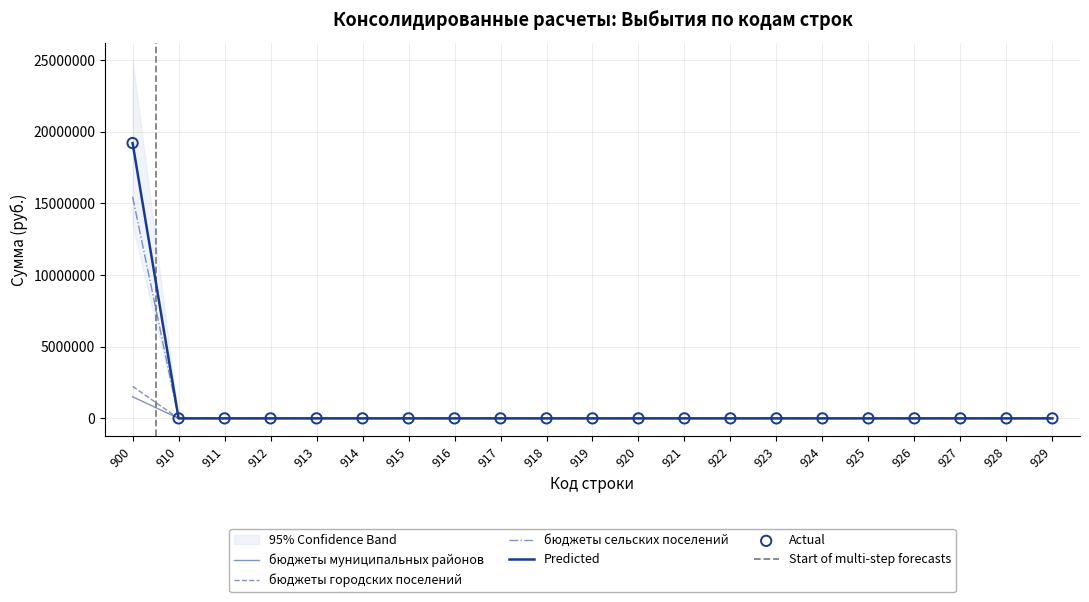

At which category is the sum across all series the highest?

900